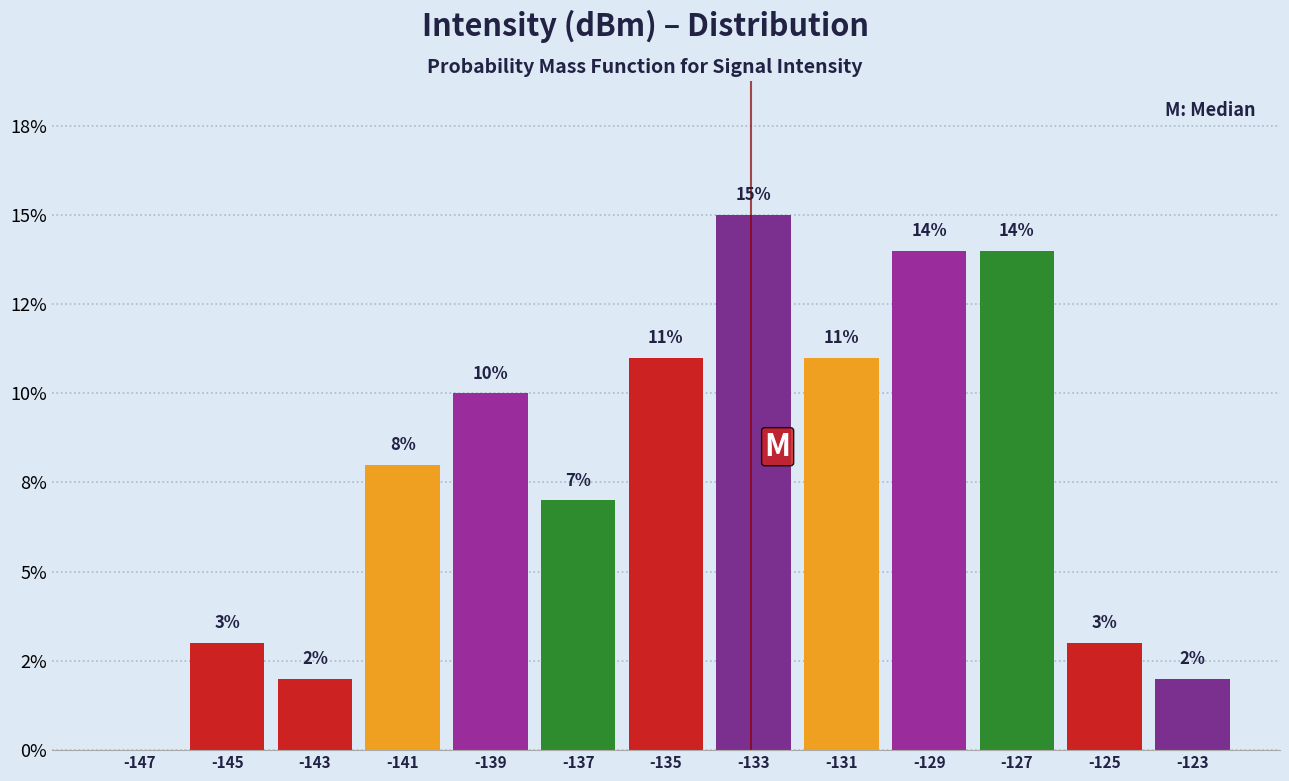

Are the bars horizontal?

No